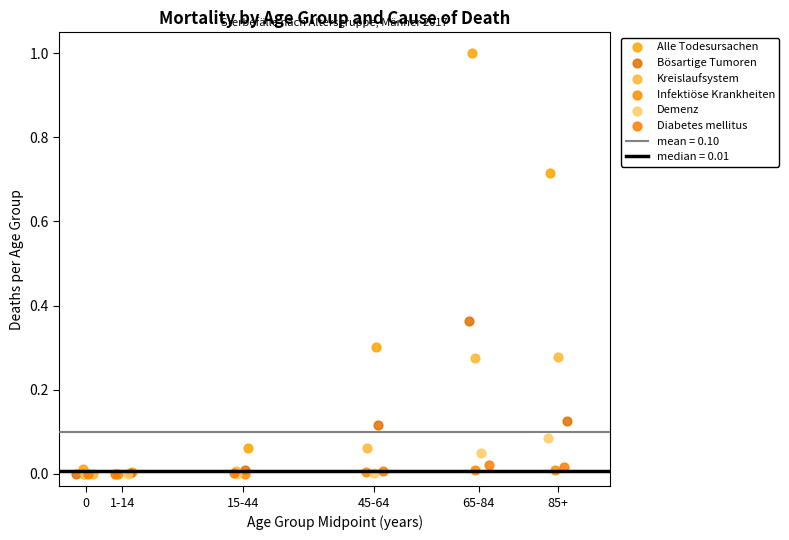

Which series reaches the maximum Y coordinate?

Alle Todesursachen